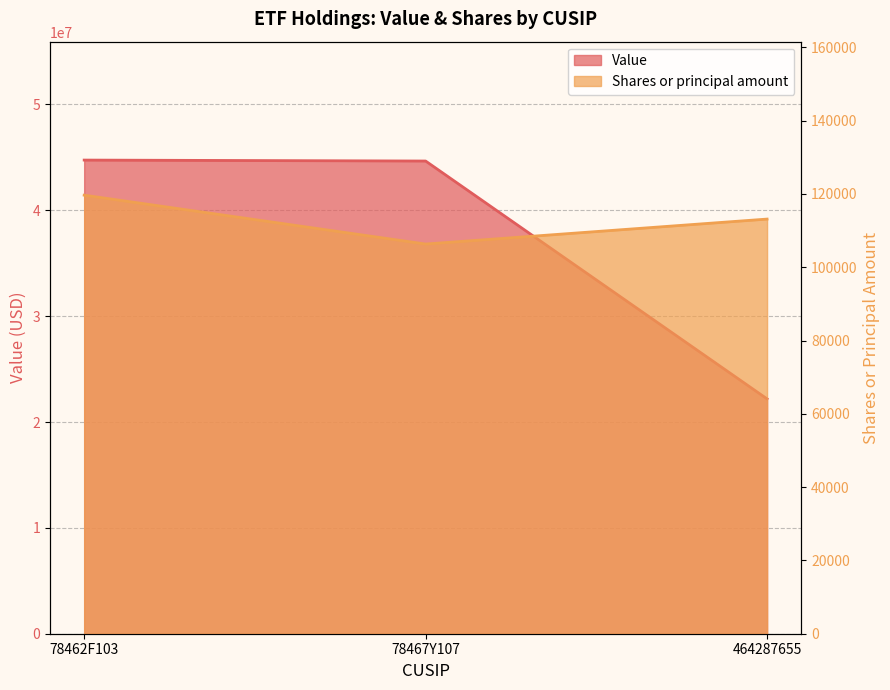

The Shares or principal amount series shows 113147 at 464287655. True or false?

True